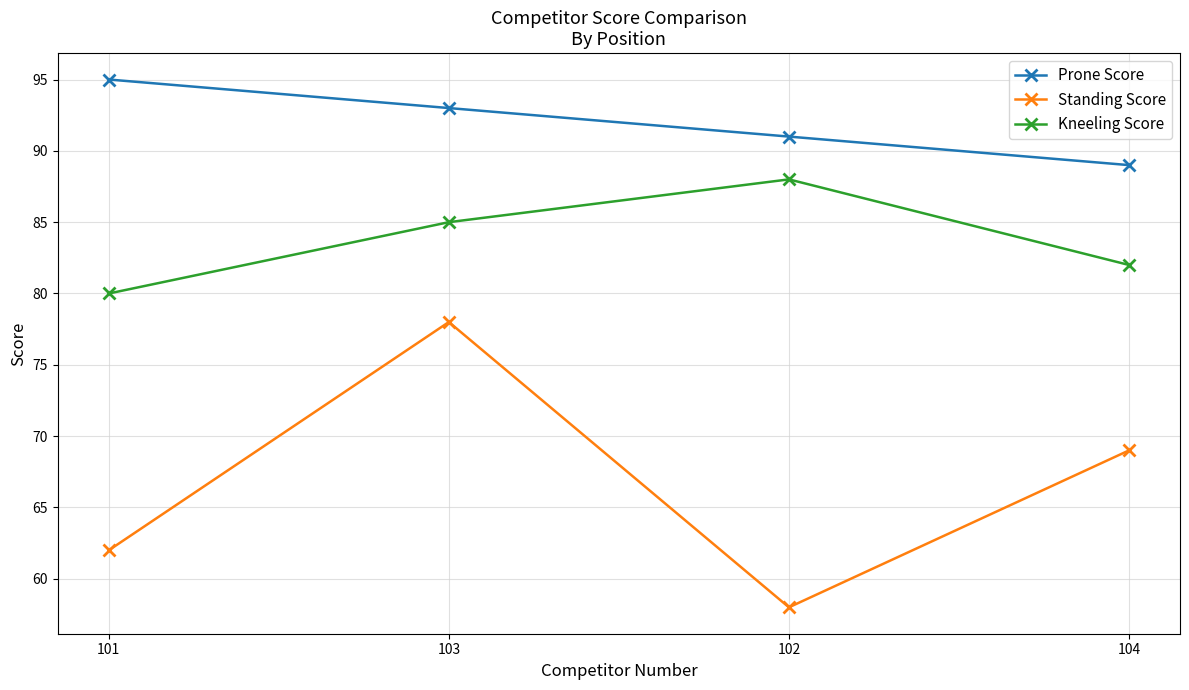

Rank the series by their average value, from highest to lowest.

Prone Score, Kneeling Score, Standing Score